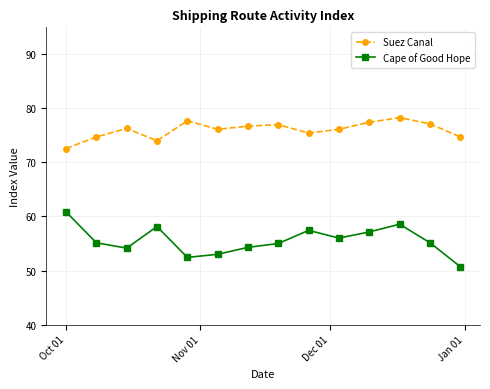

True or false: Cape of Good Hope has more than 2 points higher than both neighbors.

True